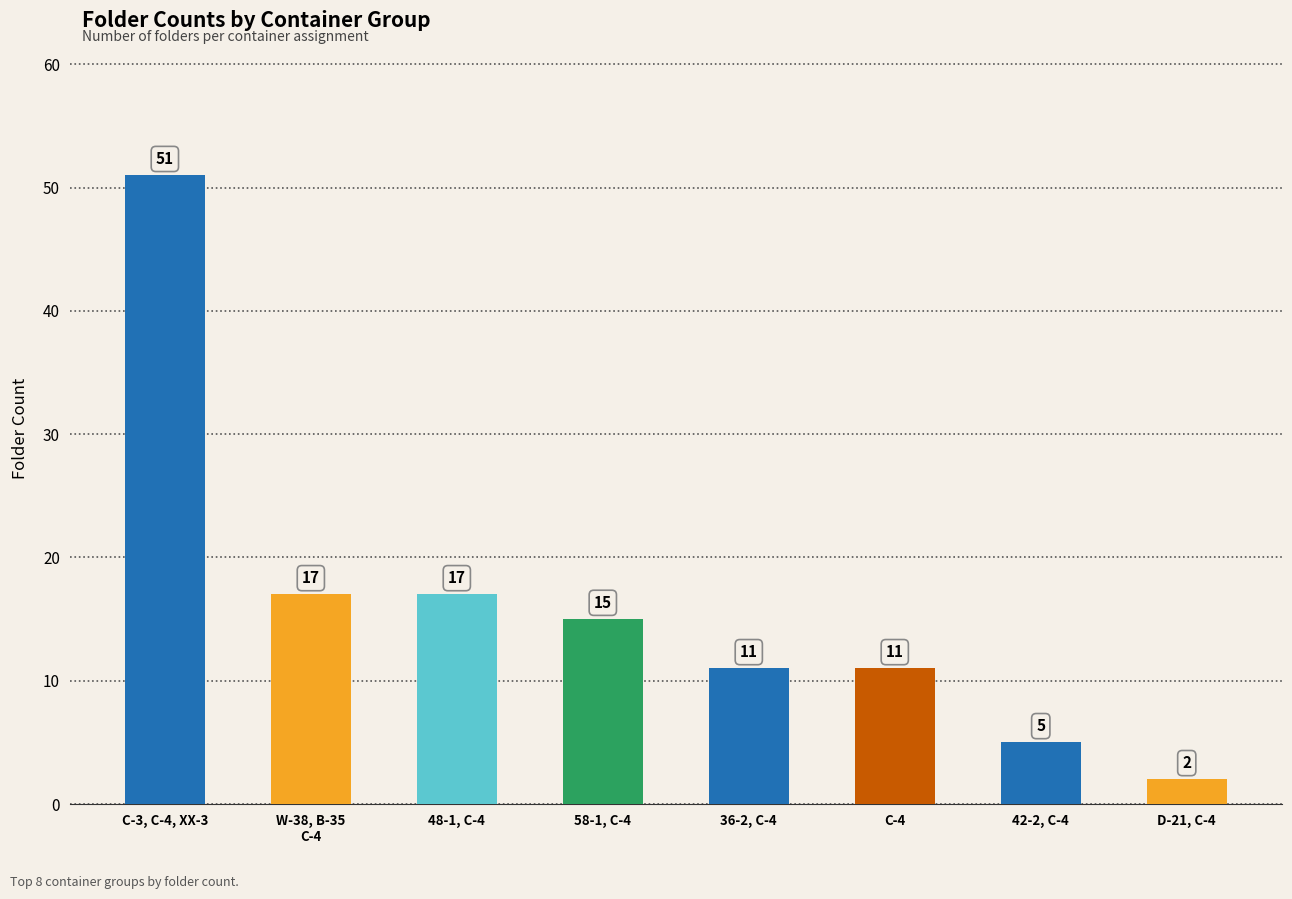

What is the sum of all values?

129